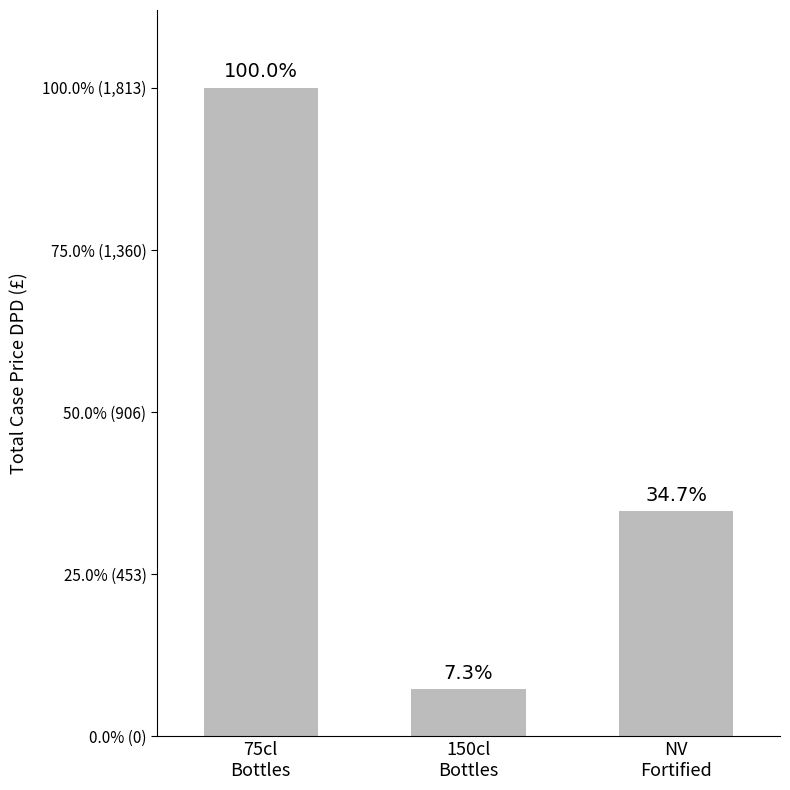

Are the bars horizontal?

No